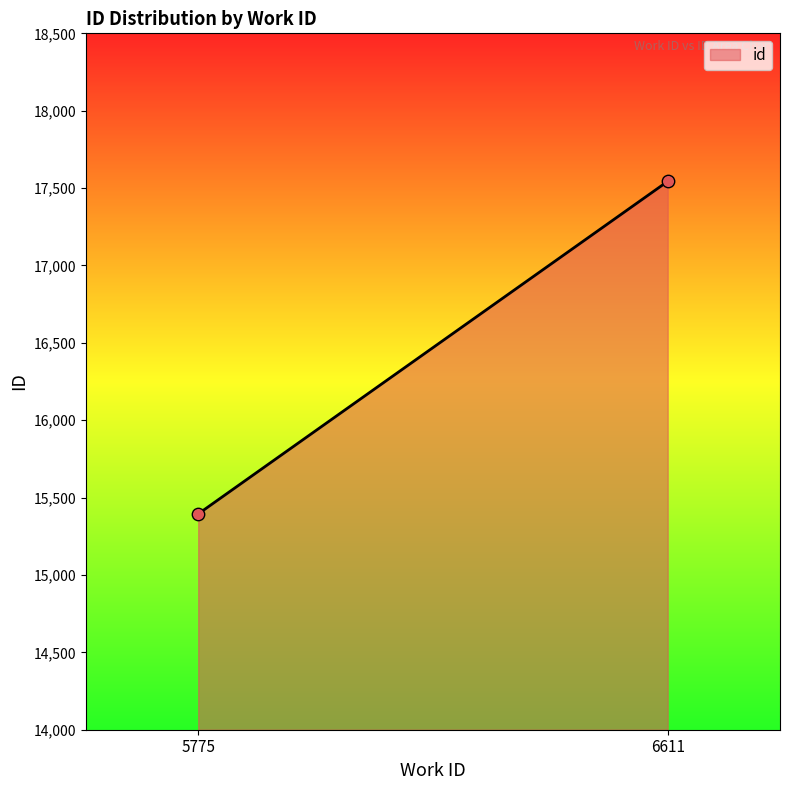

What is the average Y value?

16469.0